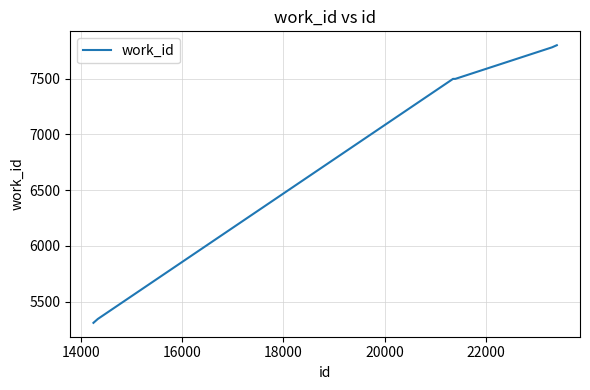

What is the smallest value displayed?

5310